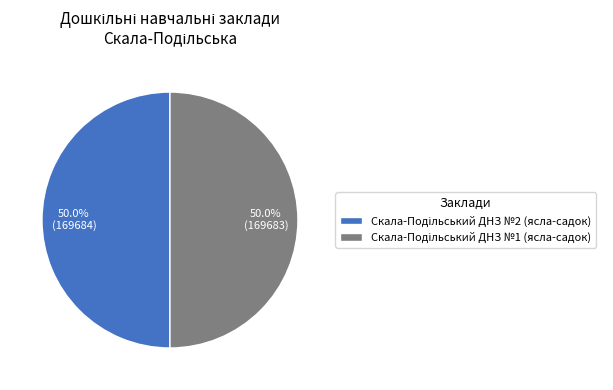

How many slices are in this pie chart?

2